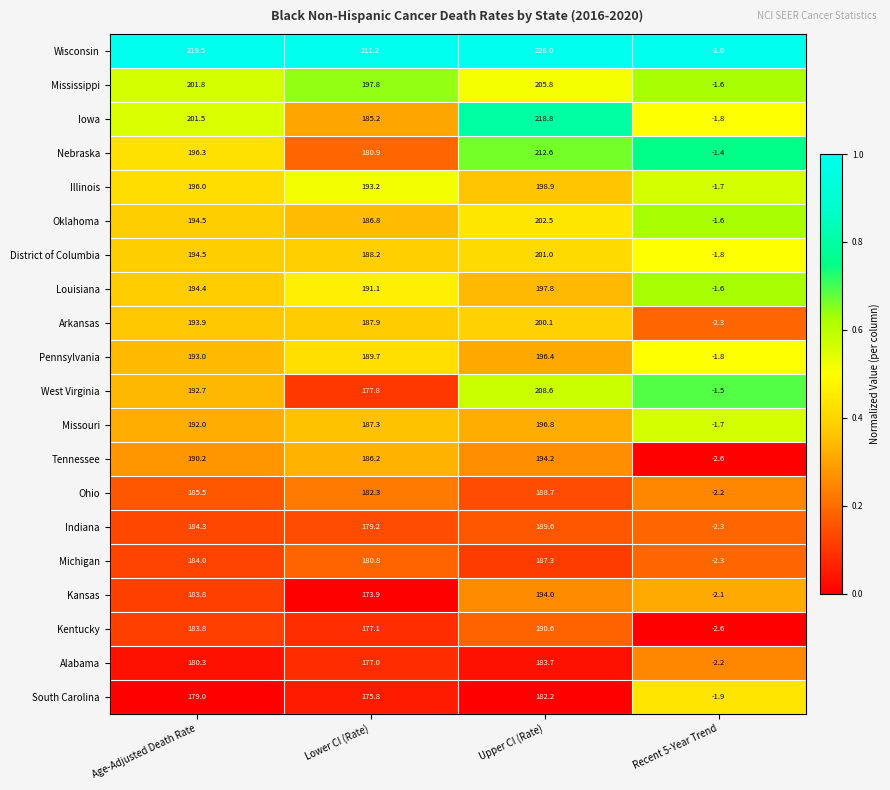

Which series has the widest spread of values?

Wisconsin